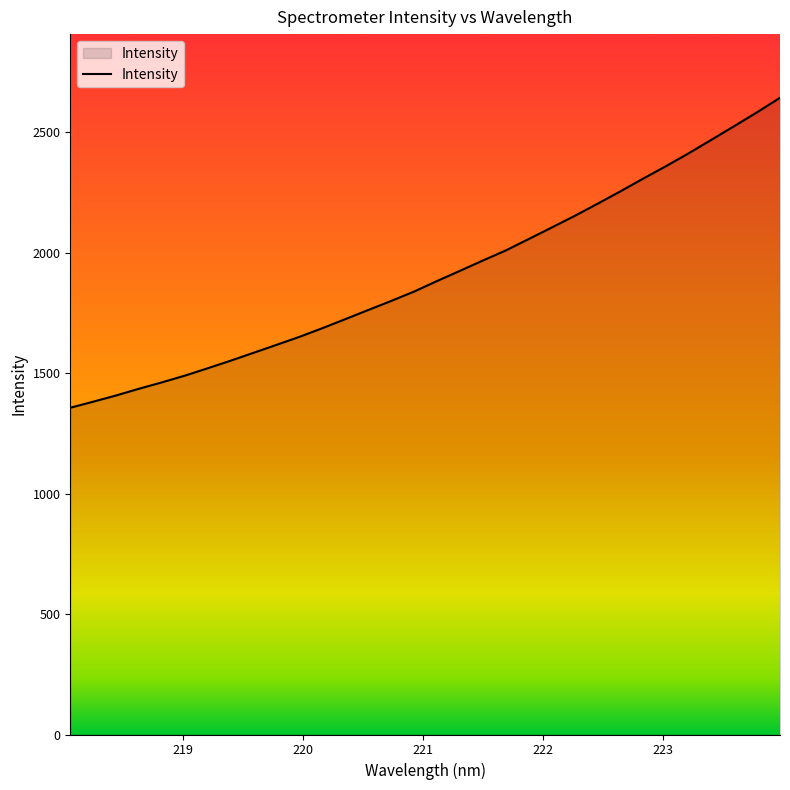

What is the difference between the maximum and minimum values?

1286.7